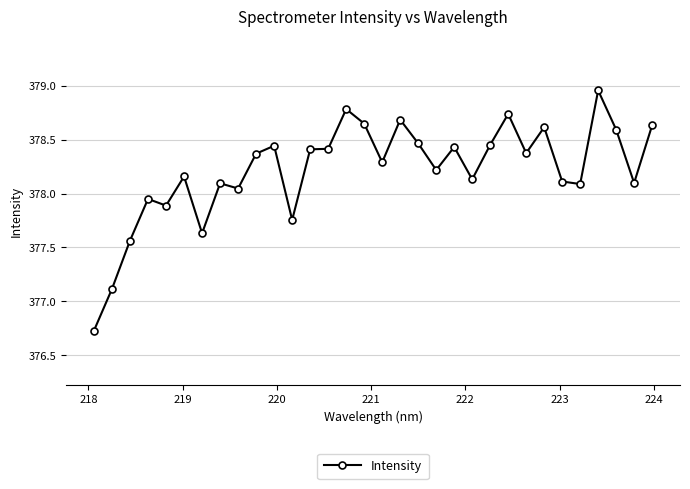

True or false: there are more than 1 points higher than both neighbors.

True